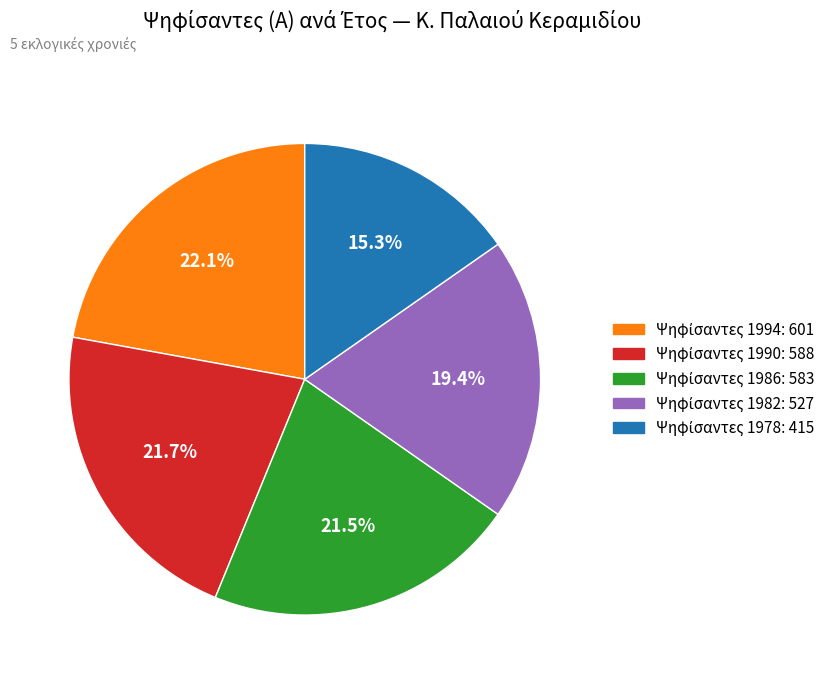

Is there a majority slice in this chart?

No